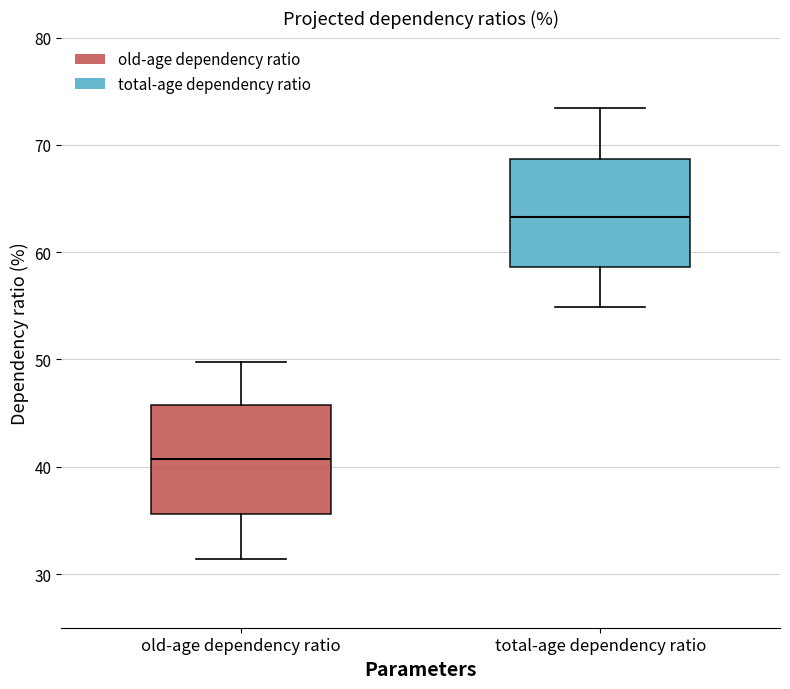

Reading left to right, read every box against the y-axis: the position of its median line, the range the box covers, and the ends of its whiskers. The values are not printed on the chart, so give them approximately, as read against the axis.

old-age dependency ratio: median 41, box 36 to 46, whiskers 31 to 50
total-age dependency ratio: median 63, box 59 to 69, whiskers 55 to 73